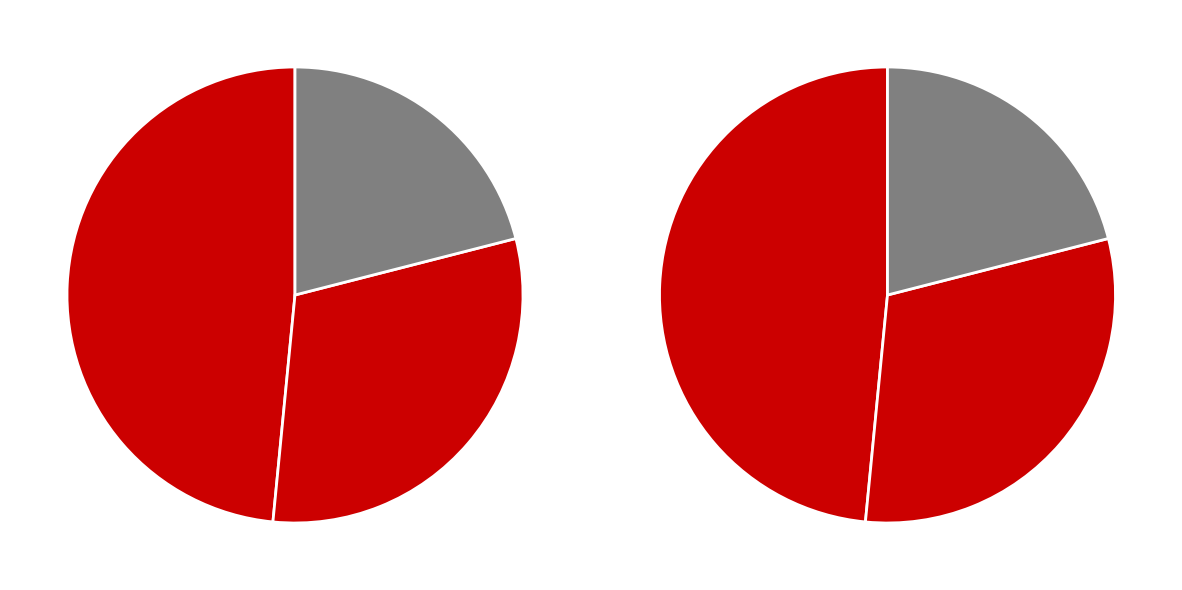

Between 630885 and 630870, which is larger?

630885